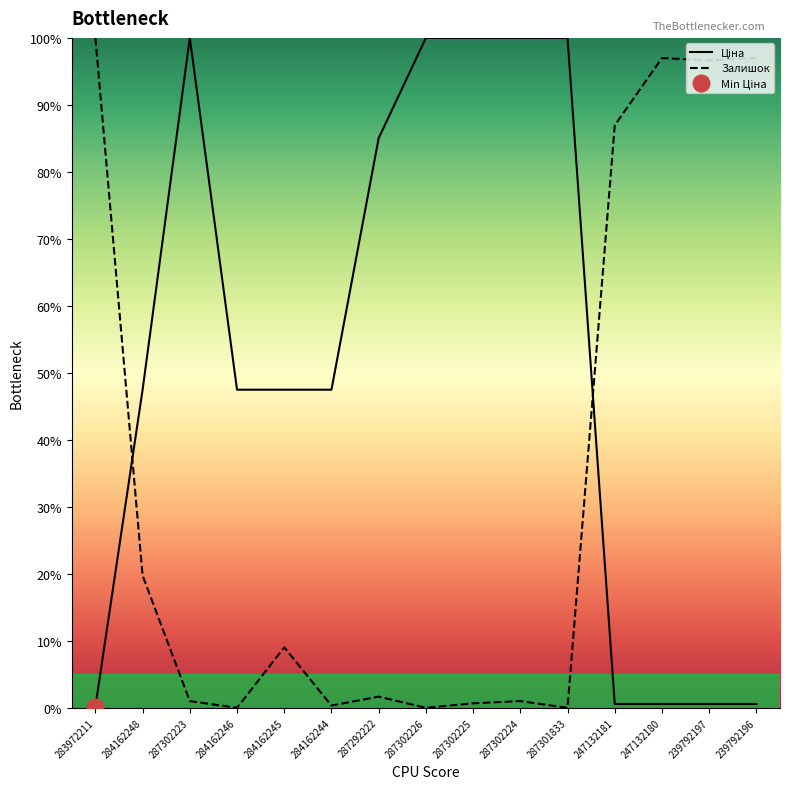

Reading left to right, list all the values displayed in this chart.

Ціна: 283972211=0.2	284162248=47.5	287302223=100.0	284162246=47.5	284162245=47.5	284162244=47.5	287292222=85.0	287302226=100.0	287302225=100.0	287302224=100.0	287301833=100.0	247132181=0.6	247132180=0.6	239792197=0.6	239792196=0.6
Залишок: 283972211=100.0	284162248=19.7	287302223=1.0	284162246=0.0	284162245=9.0	284162244=0.3	287292222=1.7	287302226=0.0	287302225=0.7	287302224=1.0	287301833=0.0	247132181=87.0	247132180=97.0	239792197=96.7	239792196=97.0